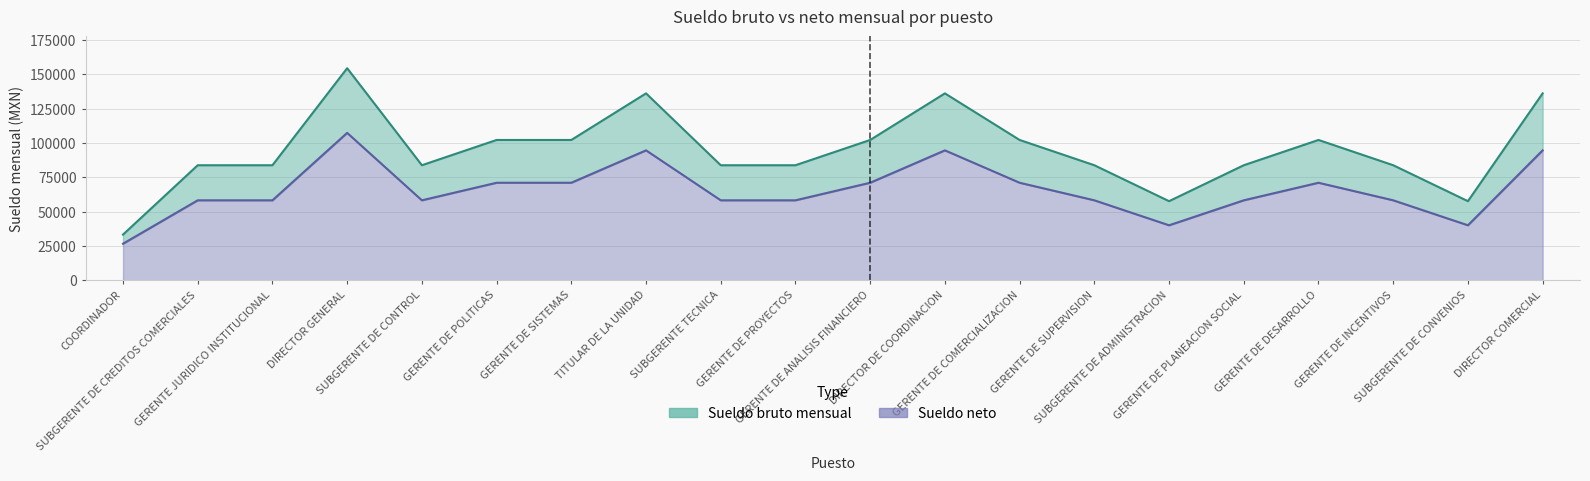

True or false: sueldo_neto has a value of 58271.9 at DIRECTOR DE COORDINACION.

False